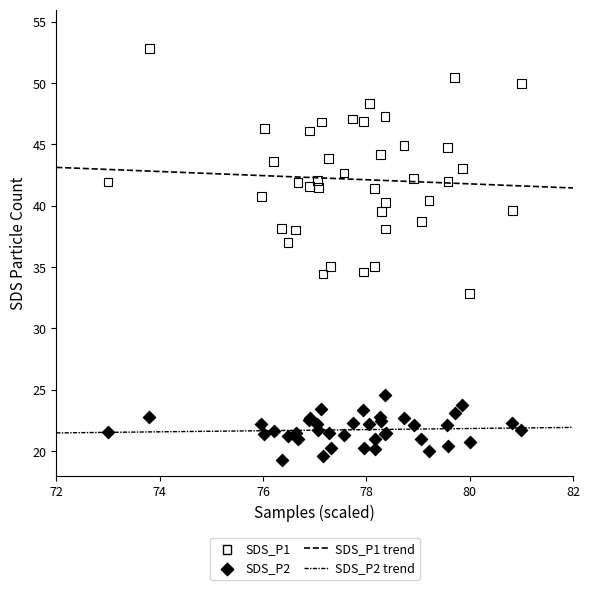

Which series has the widest spread of Y values?

SDS_P1